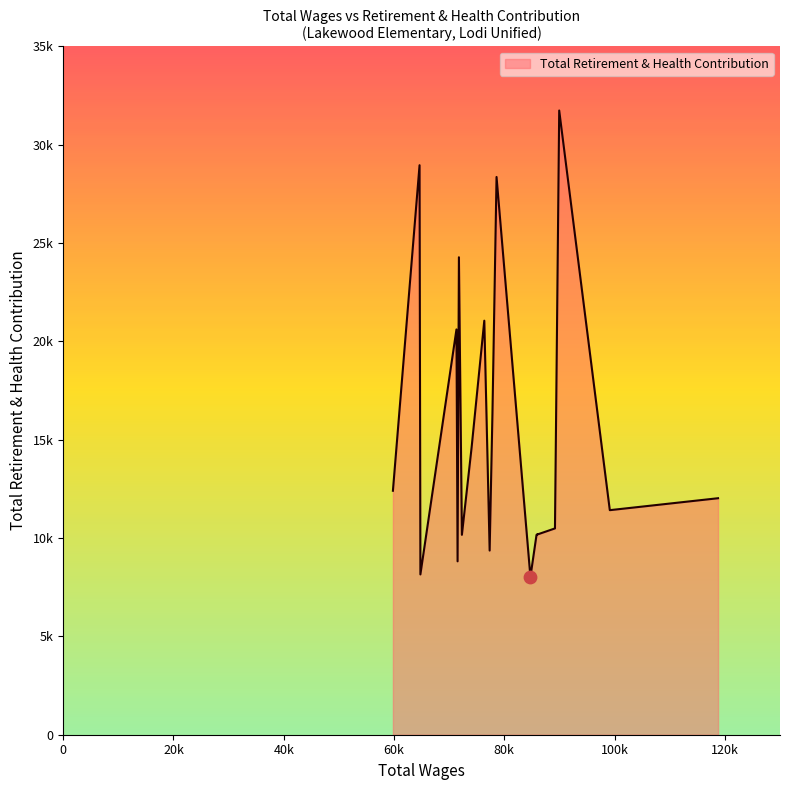

Does the chart have visible grid lines?

No